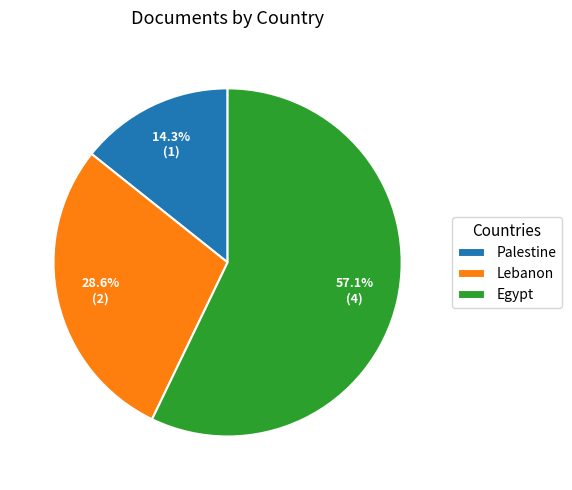

How many slices are in this pie chart?

3